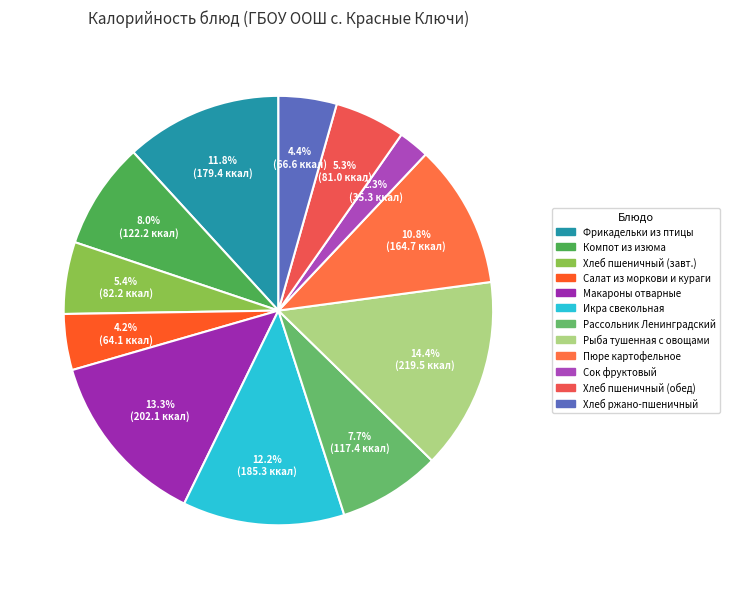

Rank the categories by value from highest to lowest.

Рыба тушенная с овощами, Макаронные изделия отварные, Икра свекольная, Фрикадельки из птицы с томатным соусом, Пюре картофельное, Компот из изюма, Рассольник Ленинградский, Хлеб пшеничный (завтрак), Хлеб пшеничный (обед), Хлеб ржано-пшеничный, Салат из моркови и кураги, Сок фруктовый